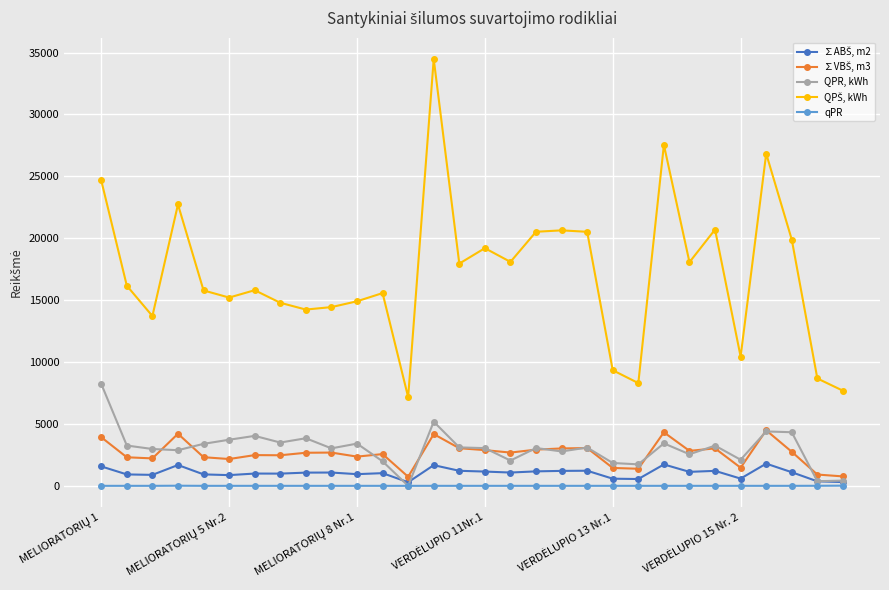

What is the greatest value displayed?

34476.4